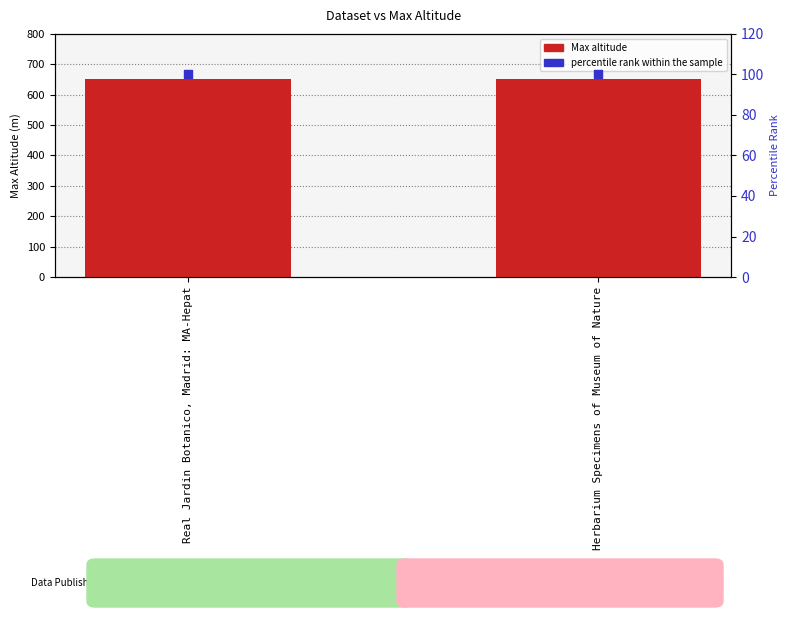

Which series has the widest spread of Y values?

Max altitude